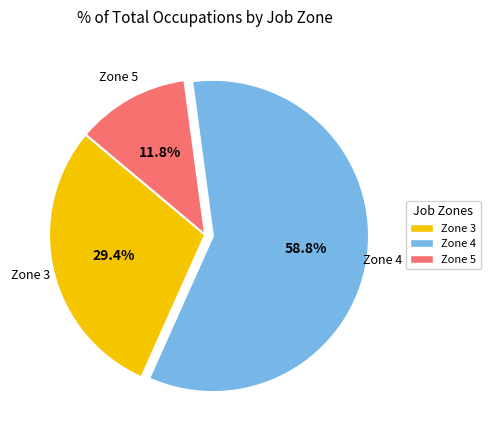

Is there any slice that represents more than half of the pie?

Yes